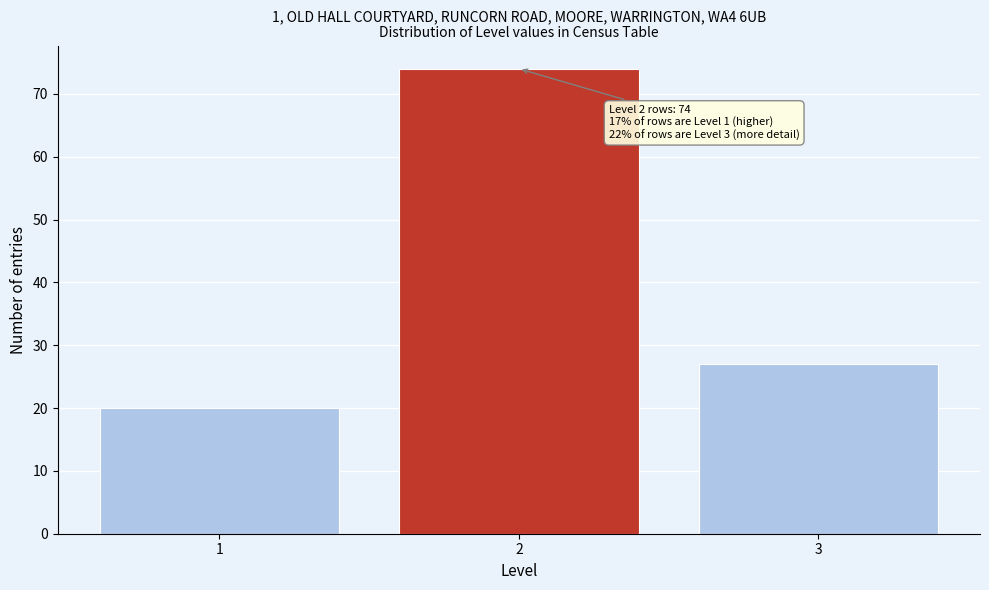

Which range on the x-axis has the tallest bar?

1.5 to 2.5